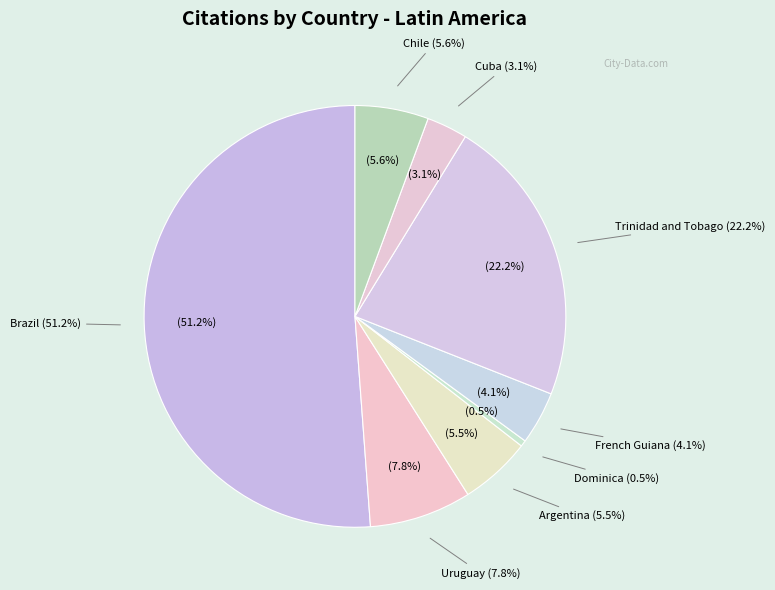

What is the total percentage of Argentina and Uruguay?

13.3%